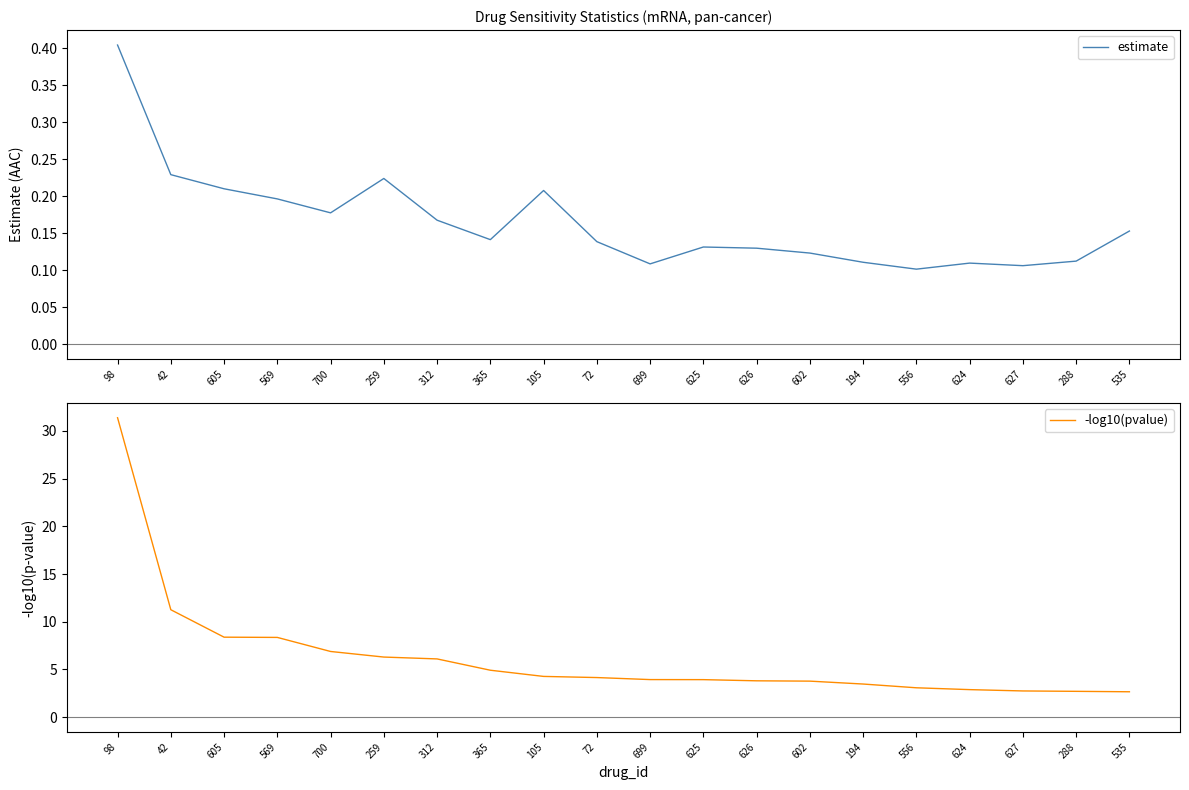

List the labels in order of -log10(pvalue) value, smallest first.

535, 288, 627, 624, 556, 194, 602, 626, 625, 699, 72, 105, 365, 312, 259, 700, 569, 605, 42, 98